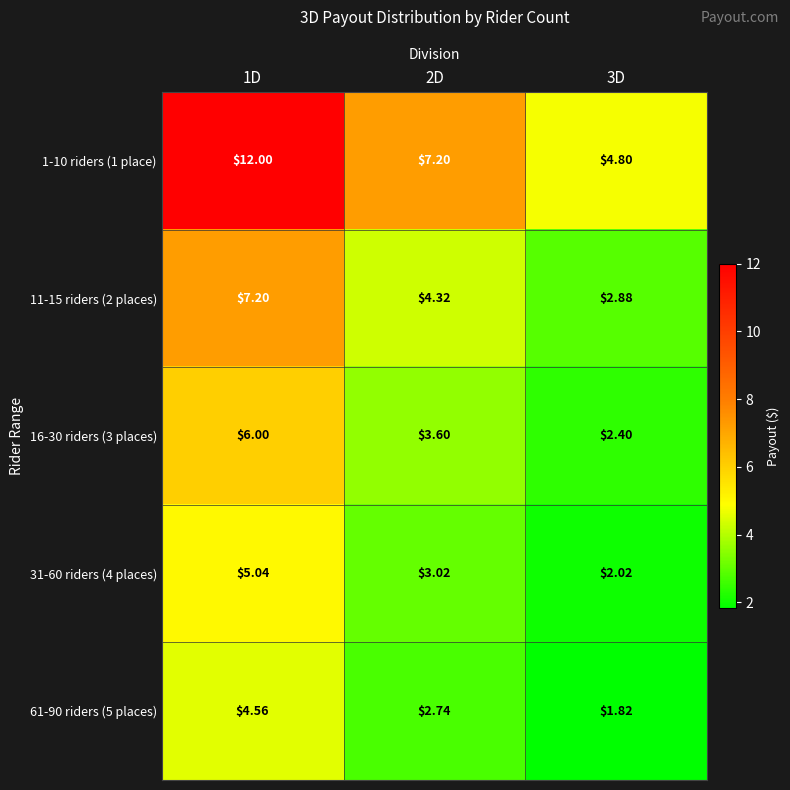

How many data points in 11-15 riders (2 places) are above 4?

2